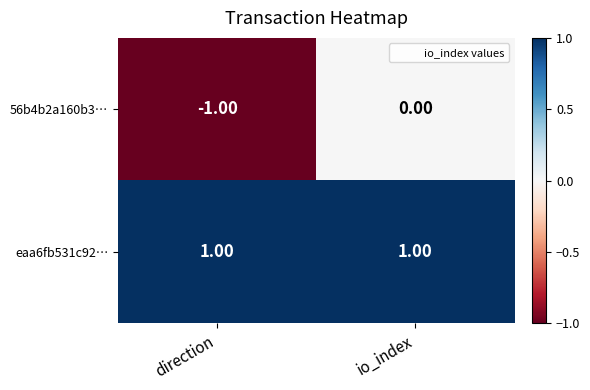

Is the value of 56b4b2a160b3… at direction greater than the value of eaa6fb531c92… at direction?

No